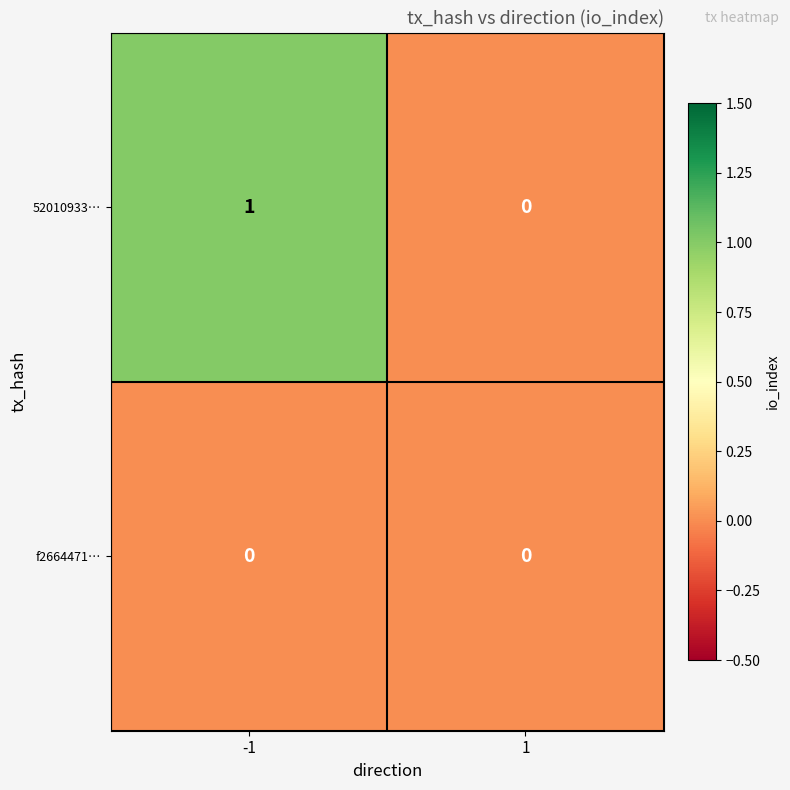

Which series has the largest total across all categories?

52010933…